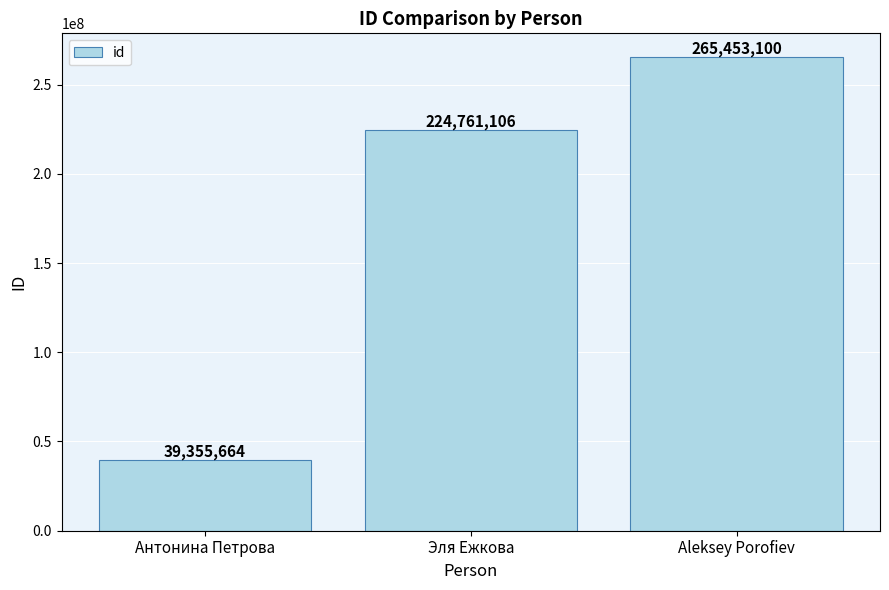

True or false: the data shows 265453100 at Aleksey Porofiev.

True